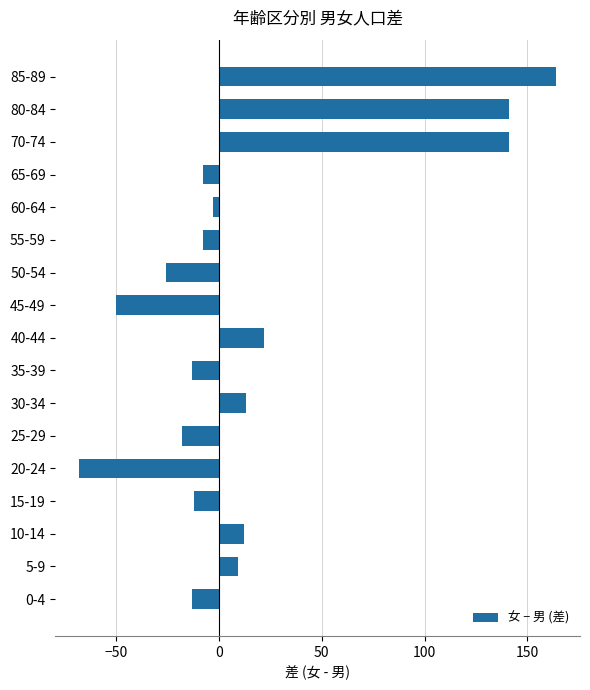

Are the bars grouped side by side (vs. stacked)?

No